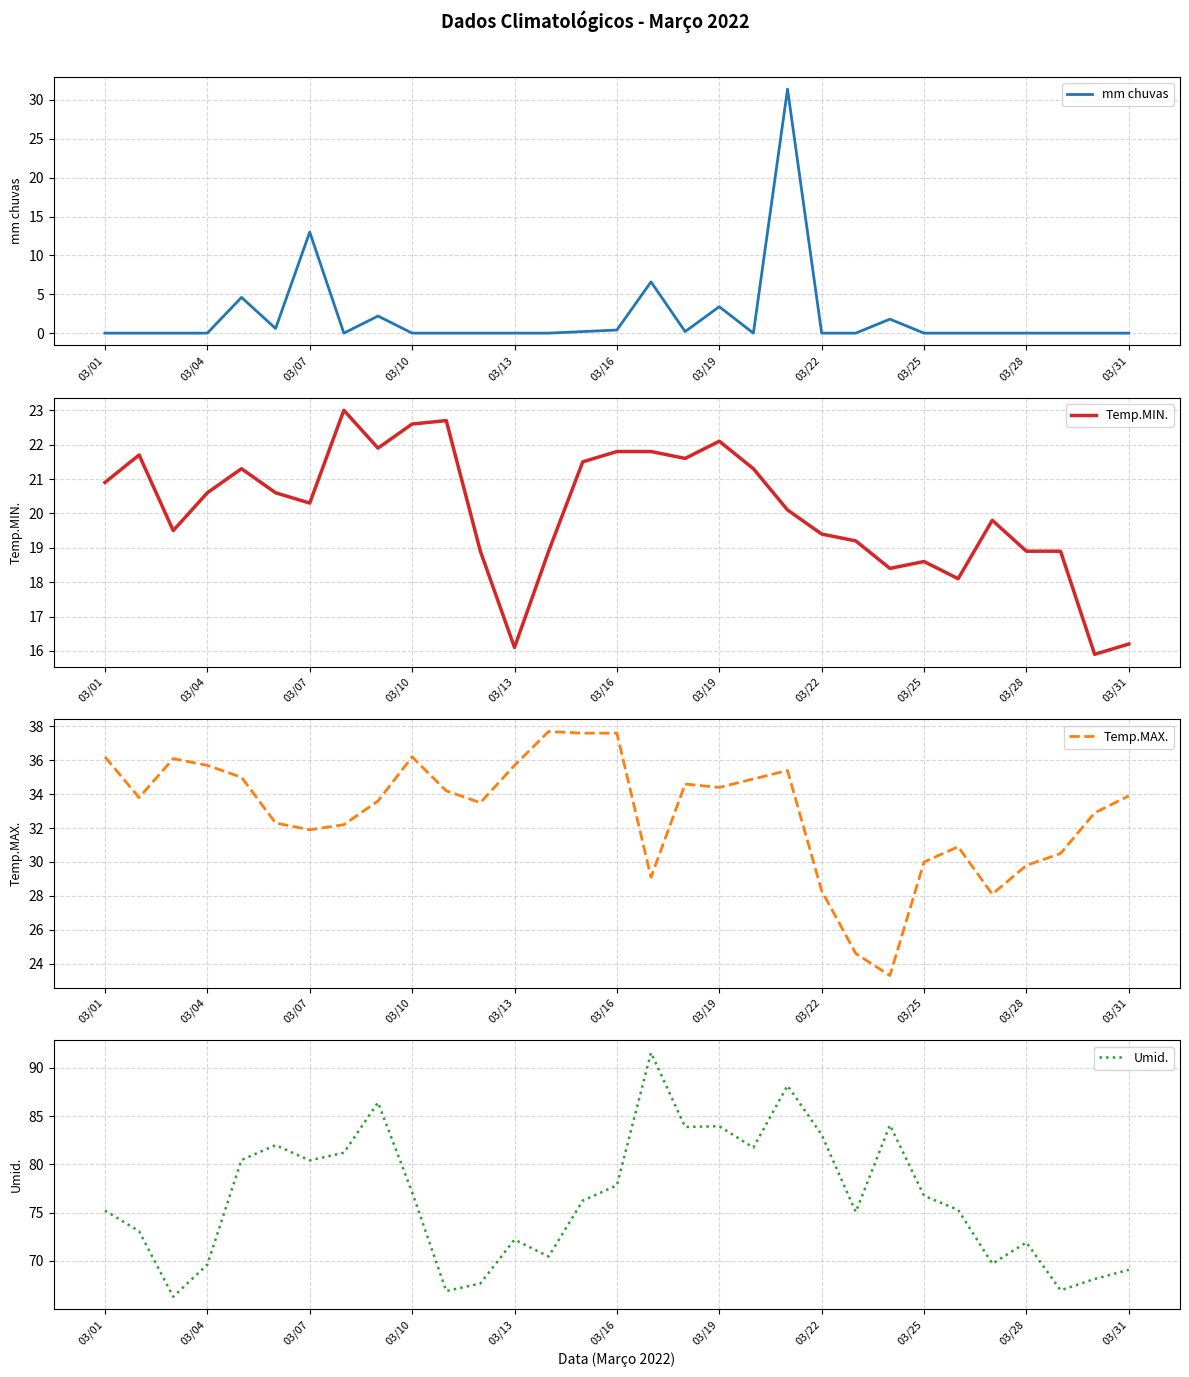

At which label does Temp.MIN. first exceed 20?

03/01